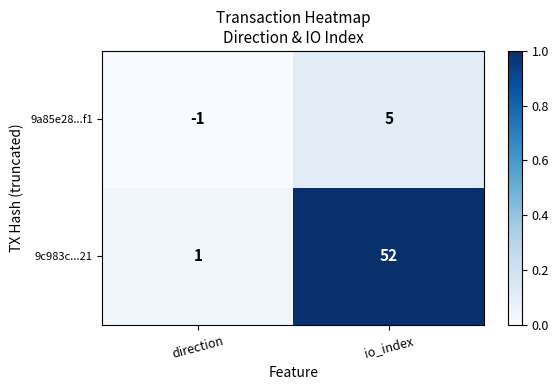

How many data points does each series have?

2